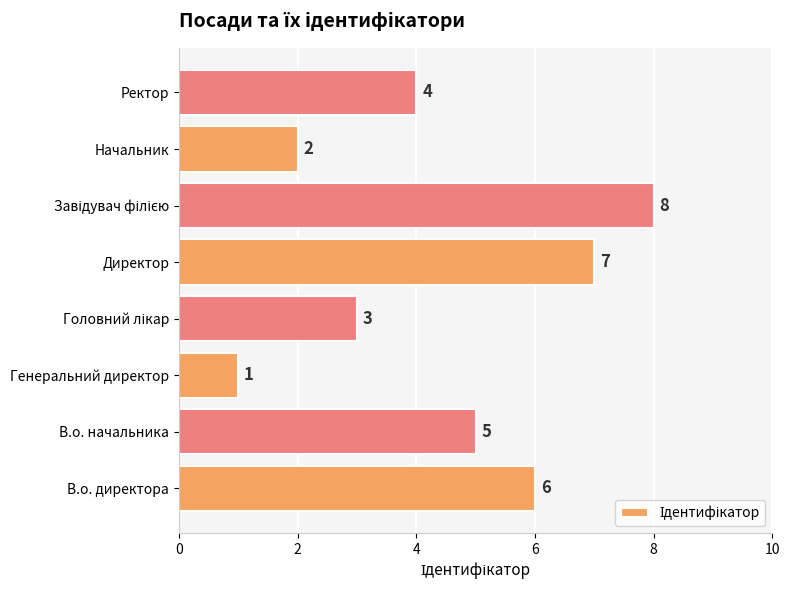

Is it true that the value at Генеральний директор is 1?

True